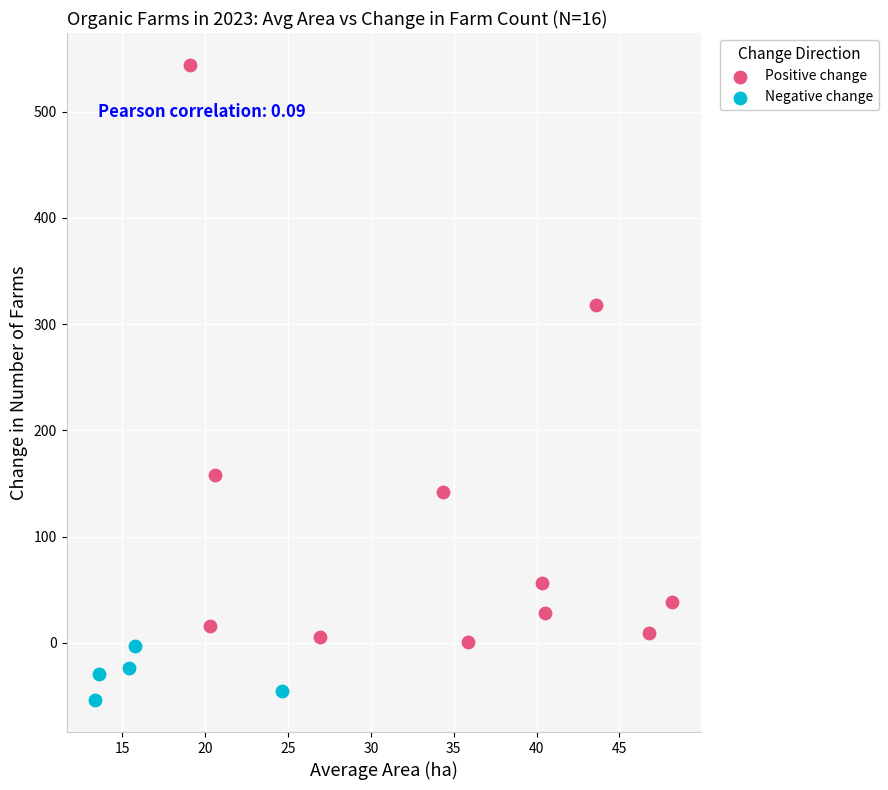

Which series contains the lowest Y value?

Negative change